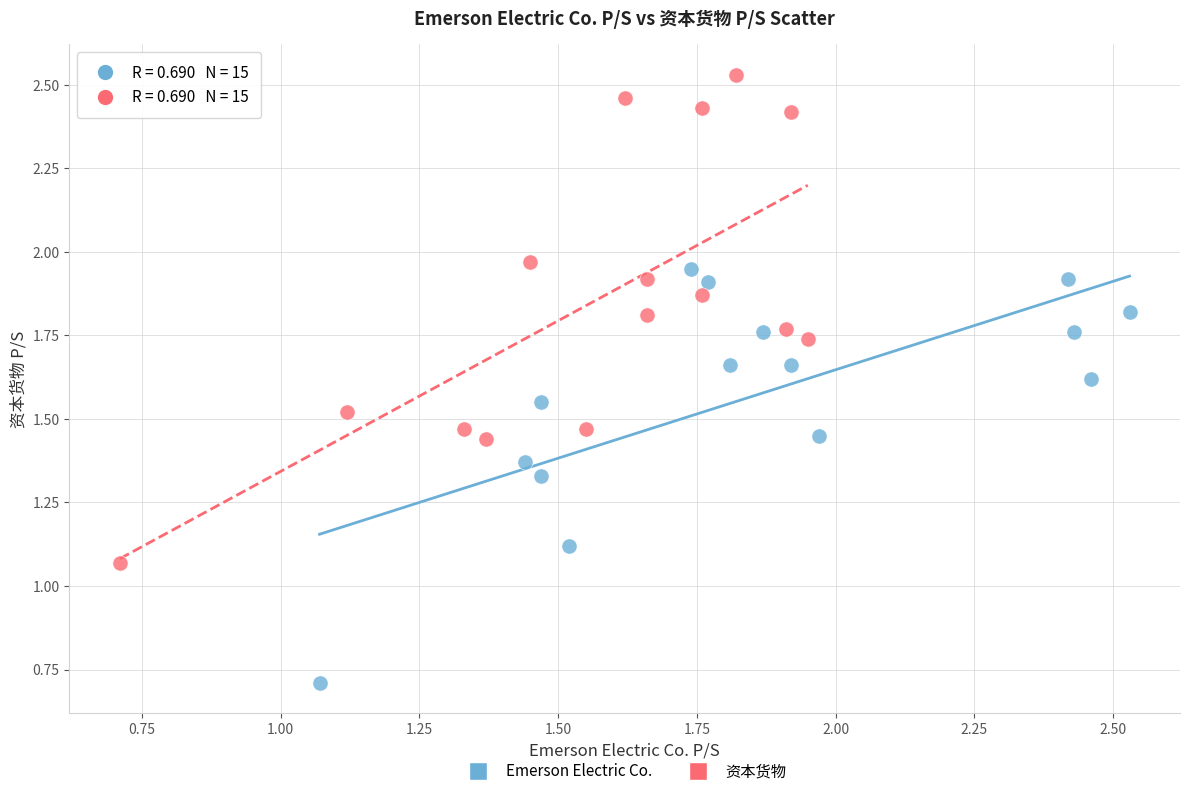

What are all the series names shown in the legend?

Emerson Electric Co., 资本货物